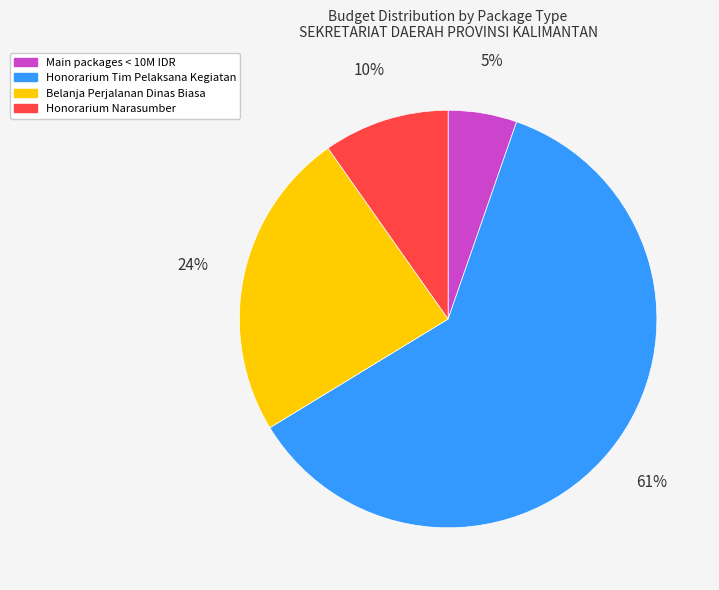

How many segments does this pie chart have?

4